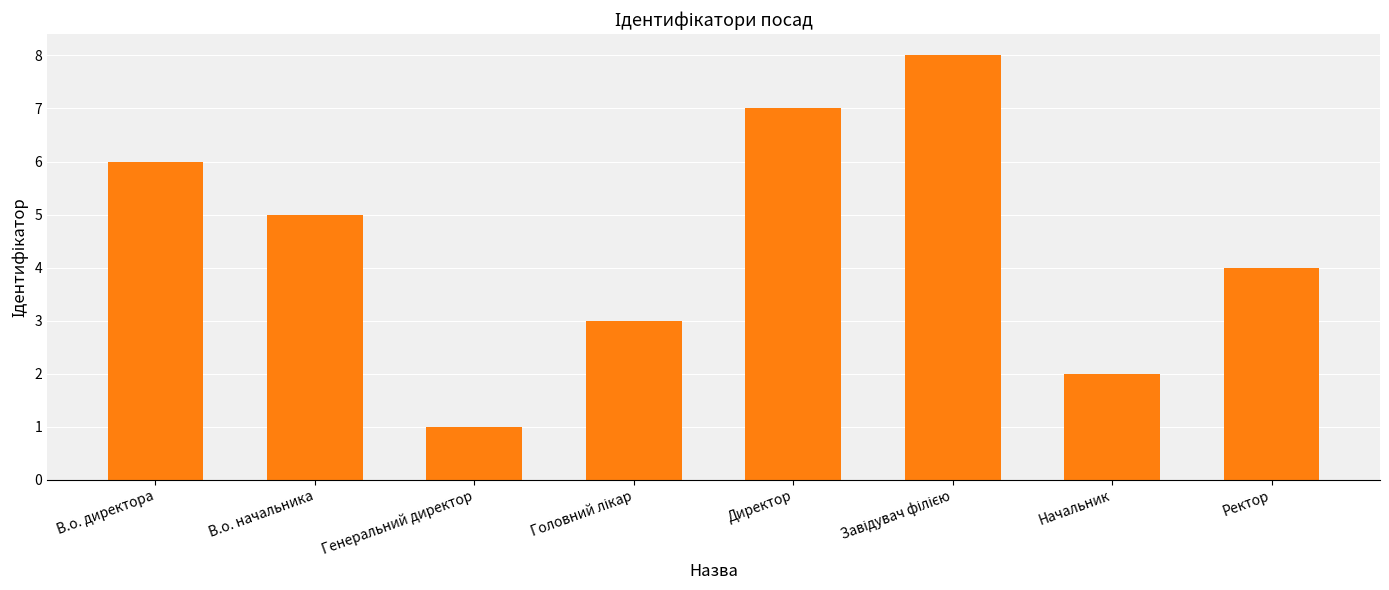

What is the difference between the second highest and minimum values?

6